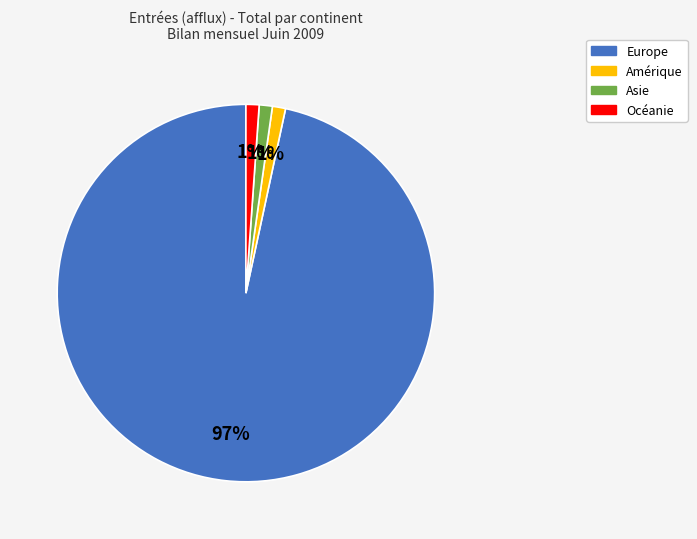

Is there a majority slice in this chart?

Yes